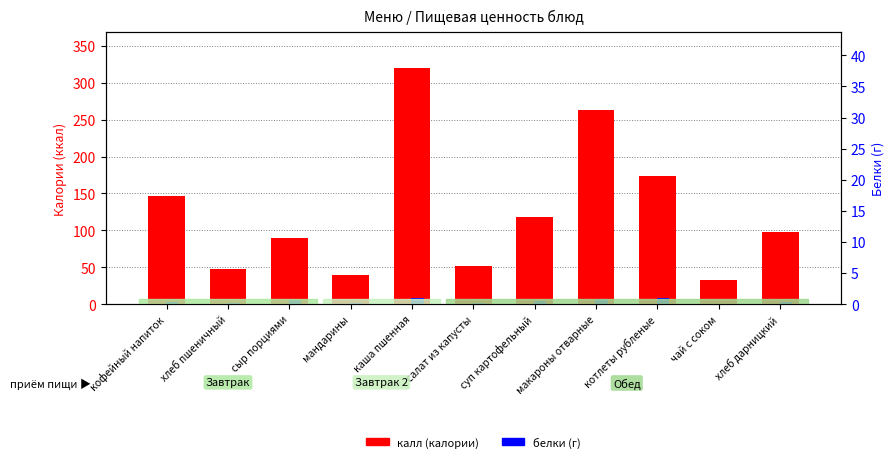

What is the label of the 11th bar from the left?

хлеб дарницкий